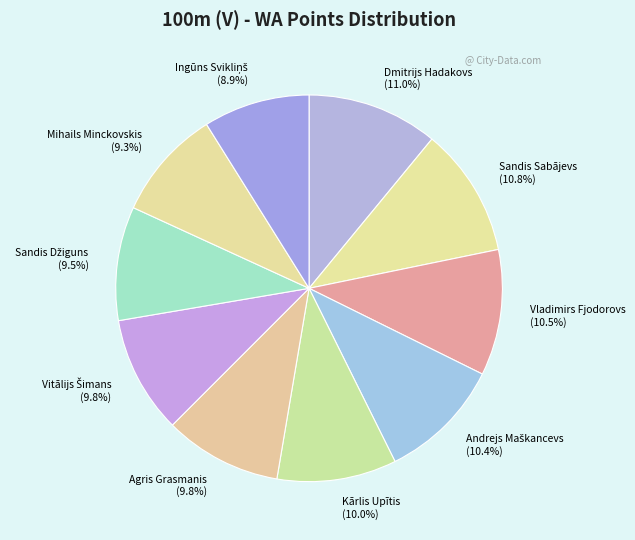

What portion of the pie excludes Sandis Sabājevs?

89.2%